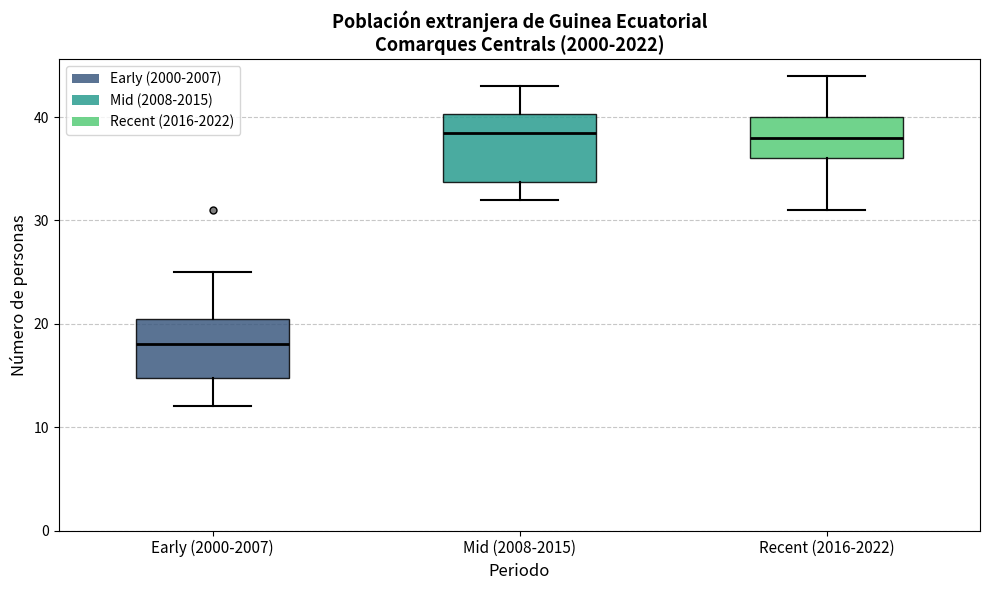

Reading left to right, read every box against the y-axis: the position of its median line, the range the box covers, and the ends of its whiskers. The values are not printed on the chart, so give them approximately, as read against the axis.

Early (2000-2007): median 18, box 15 to 21, whiskers 12 to 25
Mid (2008-2015): median 39, box 34 to 40, whiskers 32 to 43
Recent (2016-2022): median 38, box 36 to 40, whiskers 31 to 44